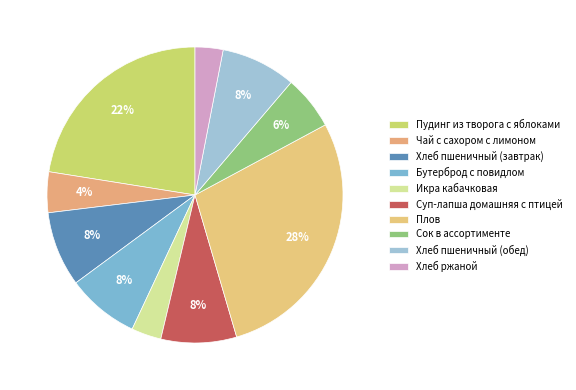

Combined, what portion of the pie is Хлеб пшеничный (обед) and Чай с сахором с лимоном?

12.6%